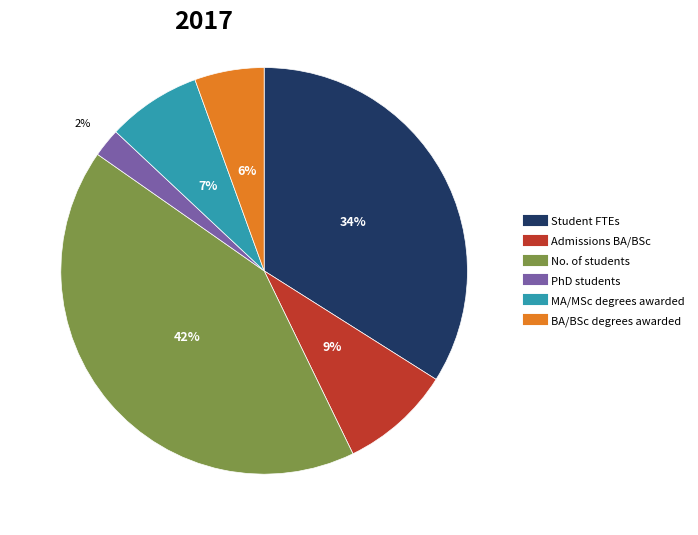

Is there any slice that represents more than half of the pie?

No